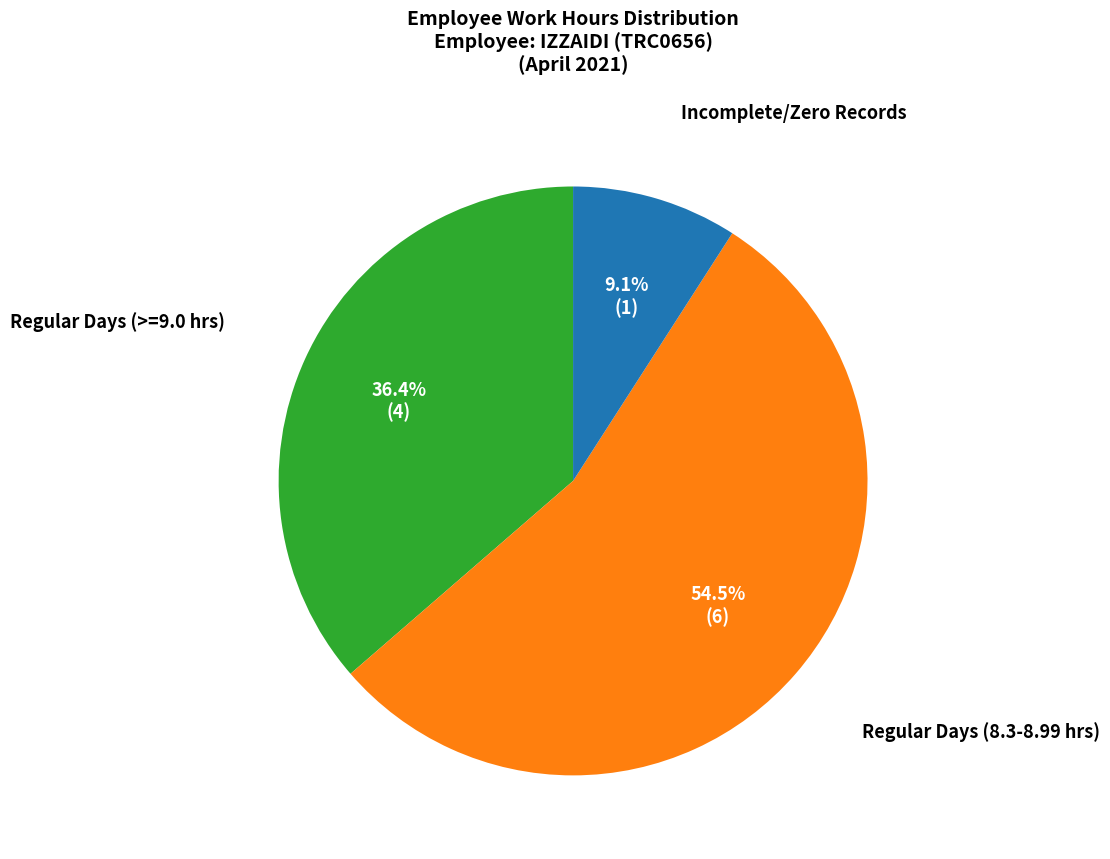

Is there a majority slice in this chart?

Yes